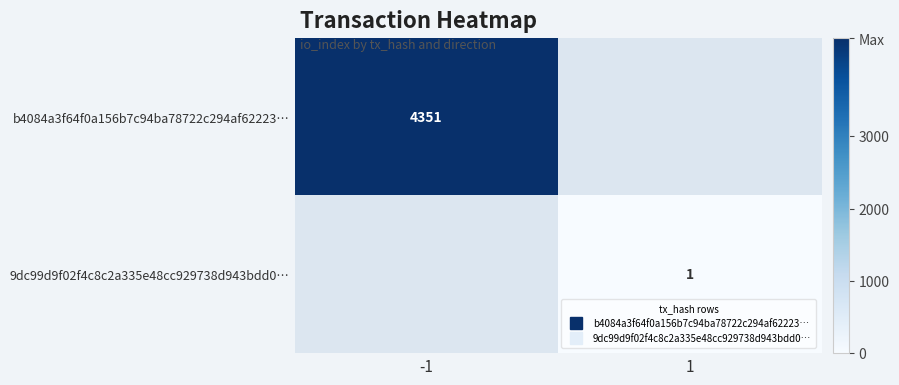

How many positive values does the 9dc99d9f02f4c8c2a335e48cc929738d943bdd0… series have?

1